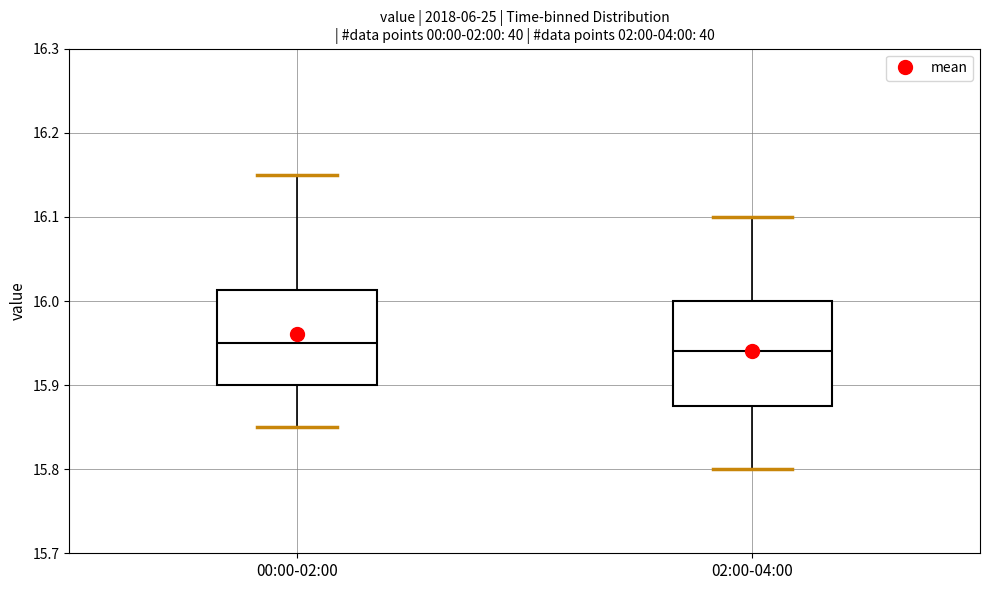

Where does the upper whisker of the box for 00:00-02:00 end on the y-axis? The values are not printed on the chart, so give them approximately, as read against the axis.

16.15